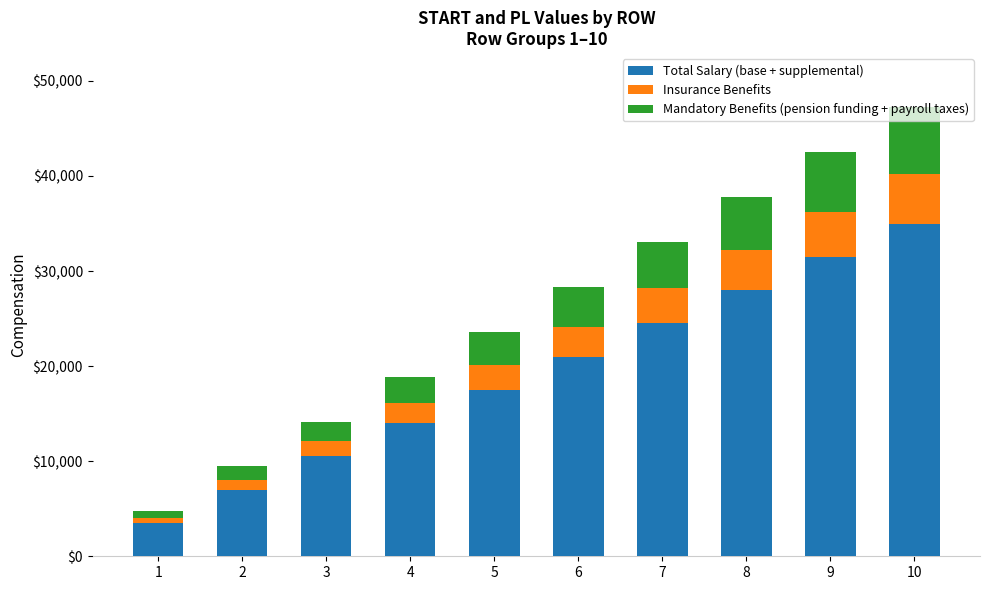

At which category is the sum across all series the highest?

10